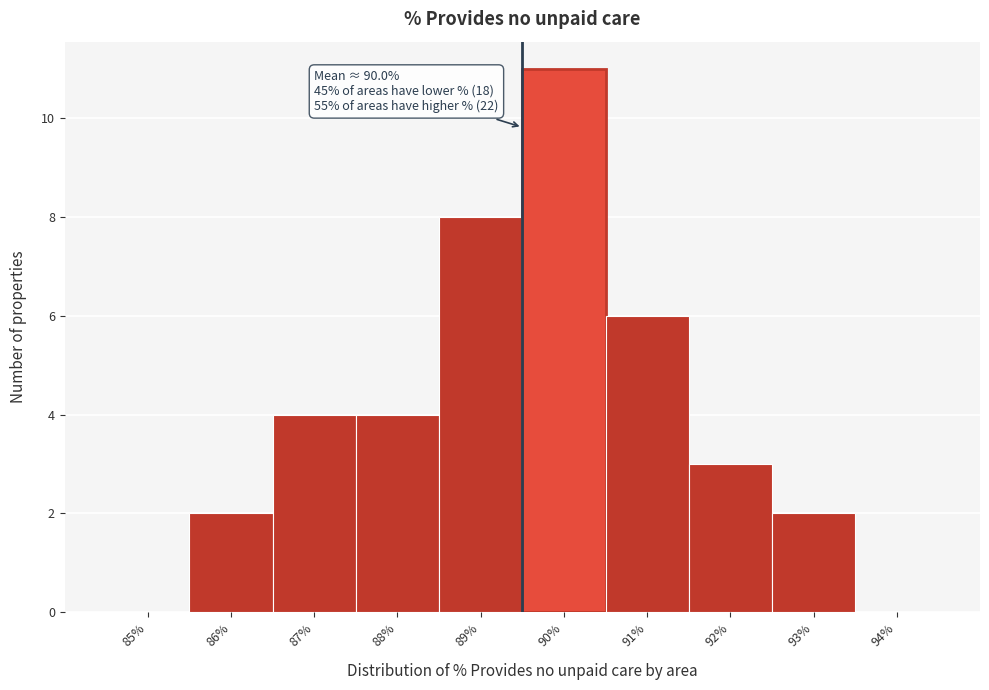

Reading left to right, list all the values displayed in this chart.

85%=0	86%=2	87%=4	88%=4	89%=8	90%=11	91%=6	92%=3	93%=2	94%=0